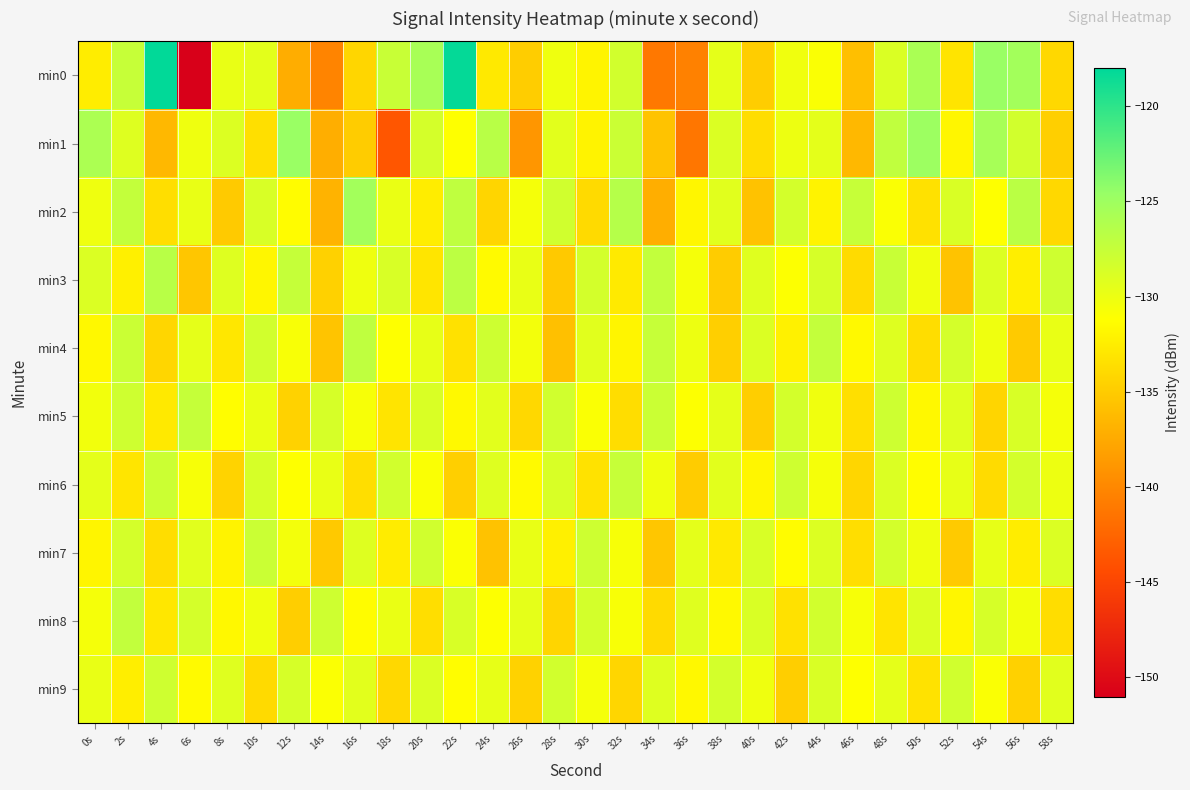

Which has a higher value, 38s or 42s?

38s